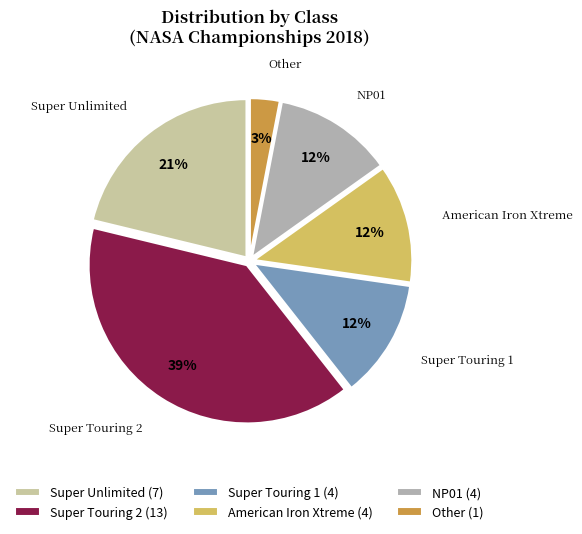

Which category has the biggest portion of the pie?

Super Touring 2 (13)